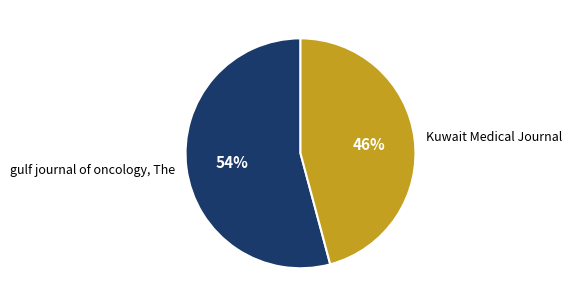

To the nearest percent, what is the combined percentage of Kuwait Medical Journal and gulf journal of oncology, The?

100%